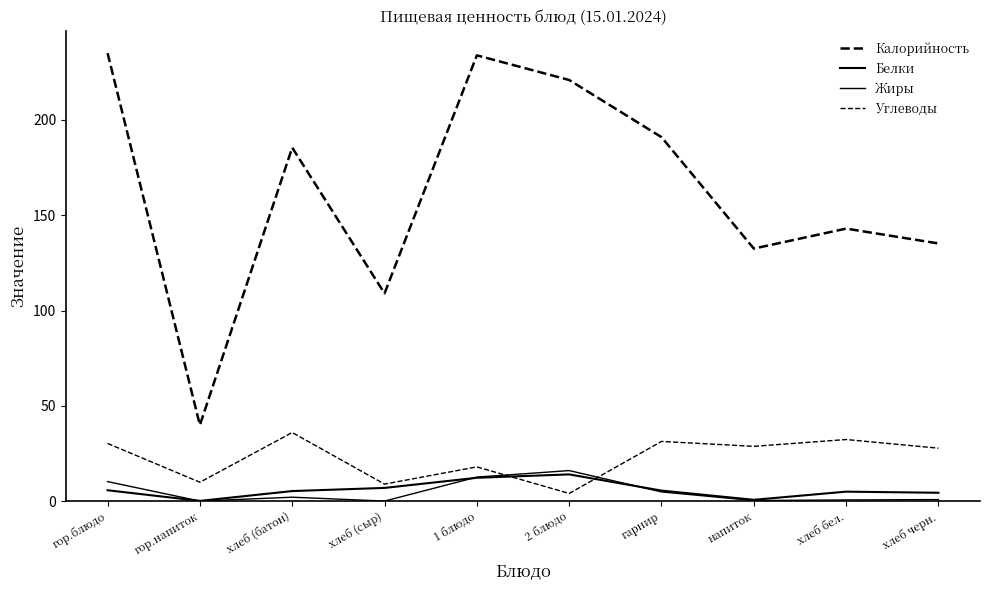

How many lines are shown in the chart?

4